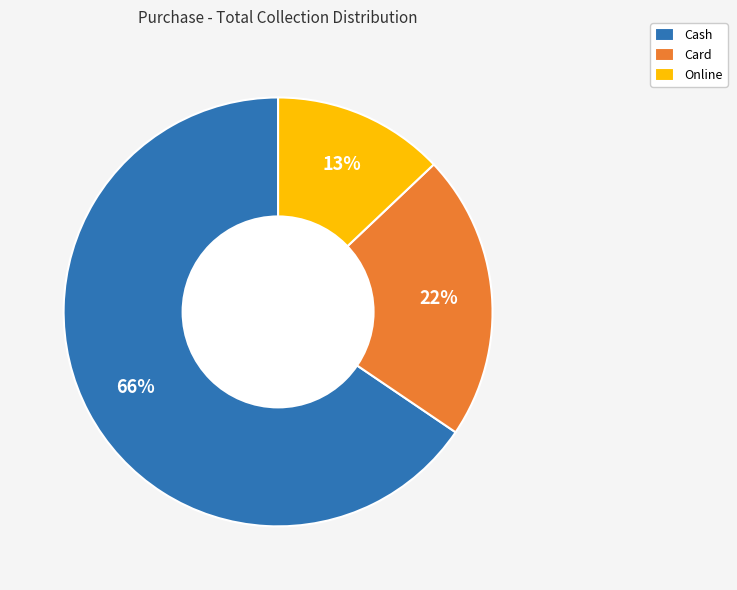

Do Card and Online together represent more than half of the pie?

No